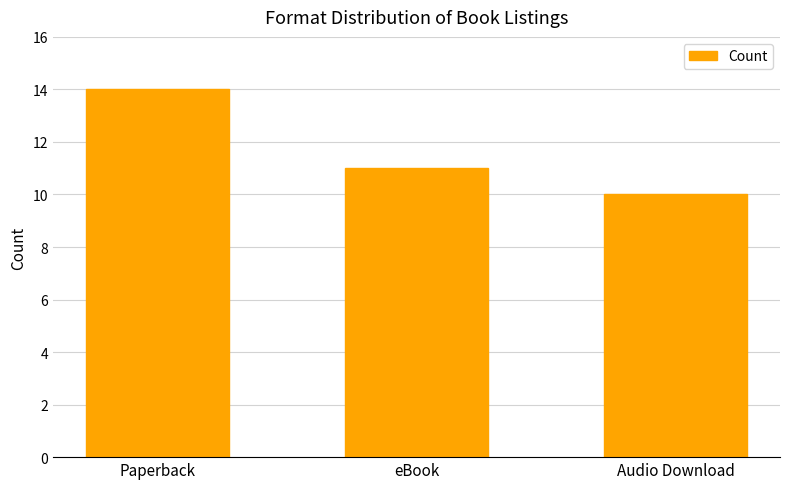

List the labels in order of value, smallest first.

Audio Download, eBook, Paperback